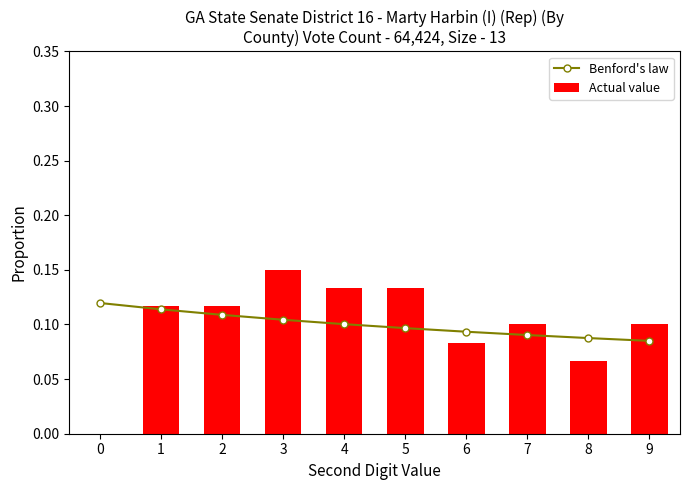

Reading right to left, what are all the values shown in this chart?

Benford's law: 9=0.1	8=0.1	7=0.1	6=0.1	5=0.1	4=0.1	3=0.1	2=0.1	1=0.1	0=0.1
Actual value: 9=0.1	8=0.1	7=0.1	6=0.1	5=0.1	4=0.1	3=0.1	2=0.1	1=0.1	0=0.0